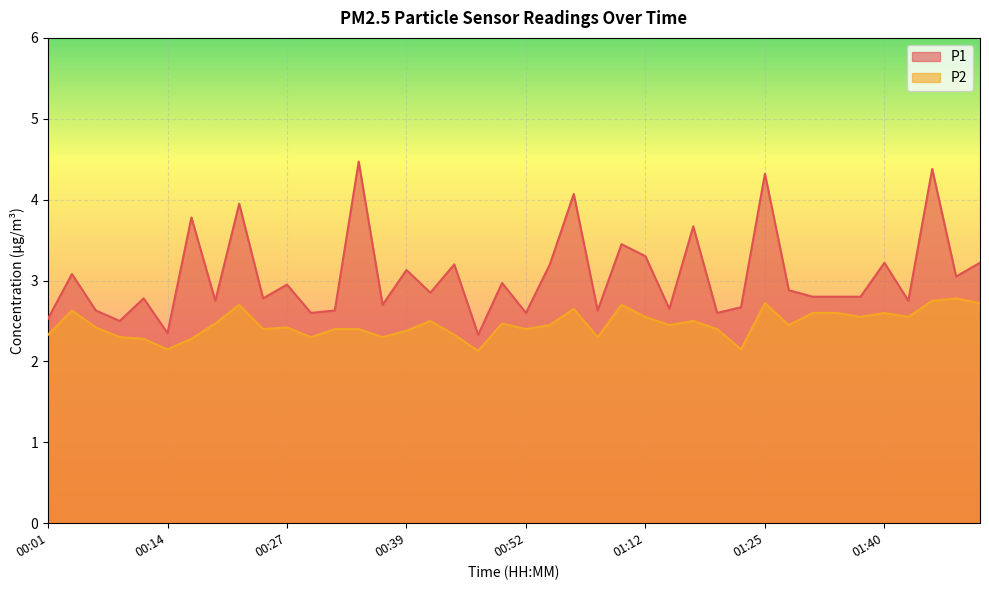

The P1 series shows 2.2 at 01:46. True or false?

False